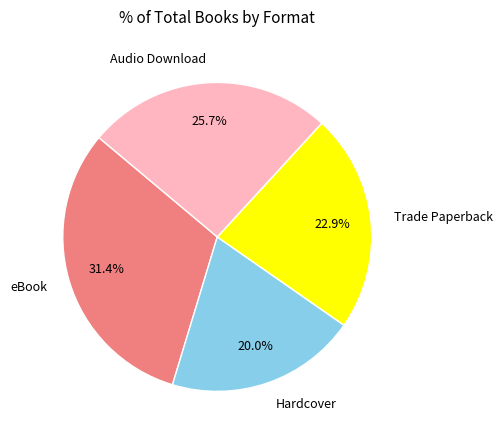

To the nearest percent, what is the combined percentage of Trade Paperback and Audio Download?

49%